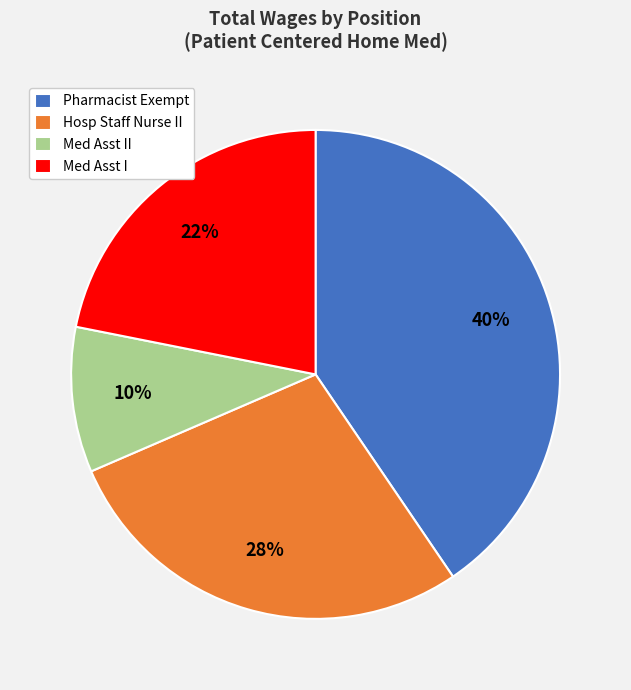

To the nearest percent, what is the average slice percentage?

25%